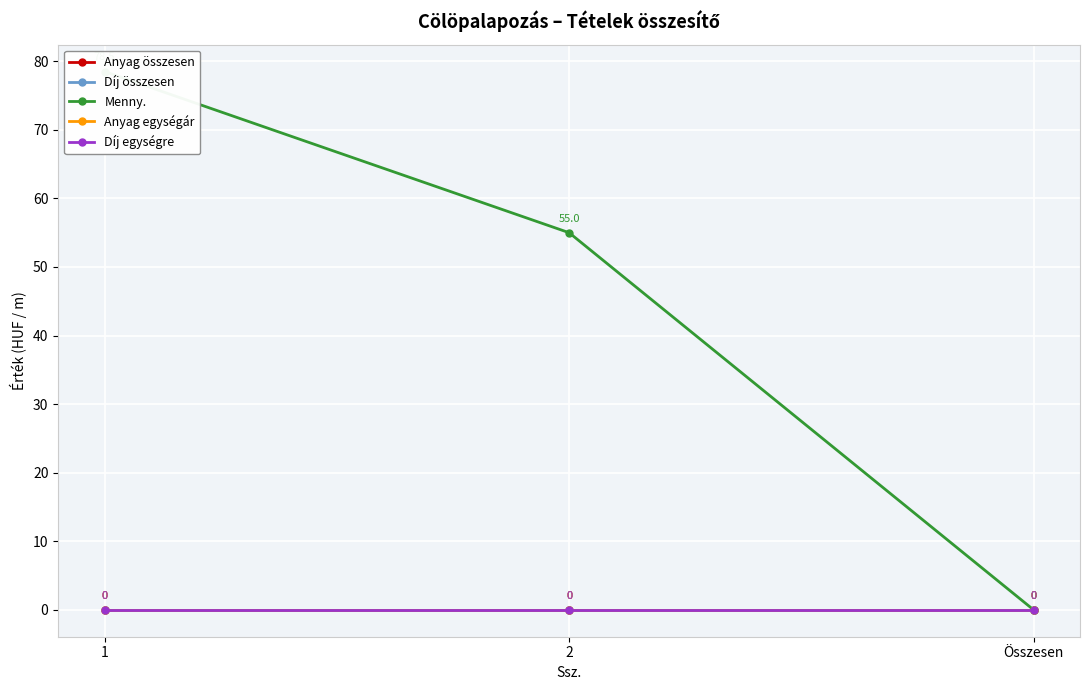

What position from the right is Összesen?

1